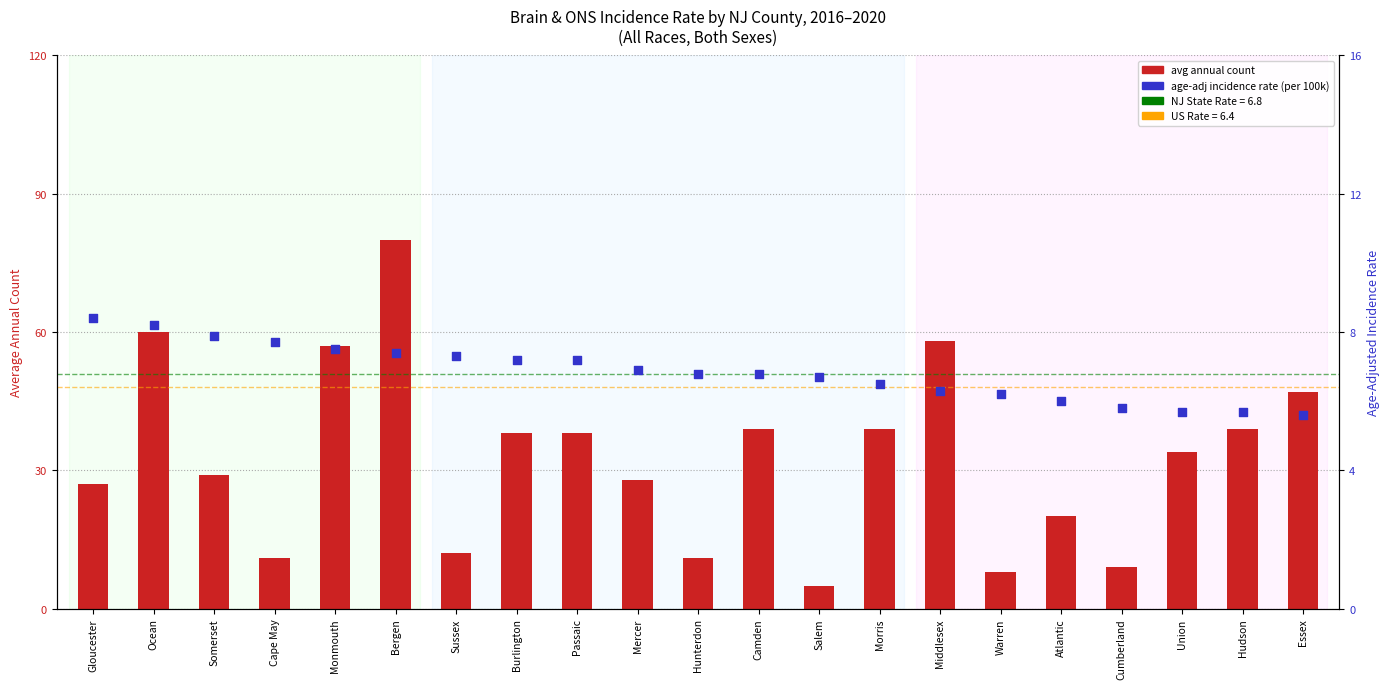

At how many categories does at least one series exceed 67?

1